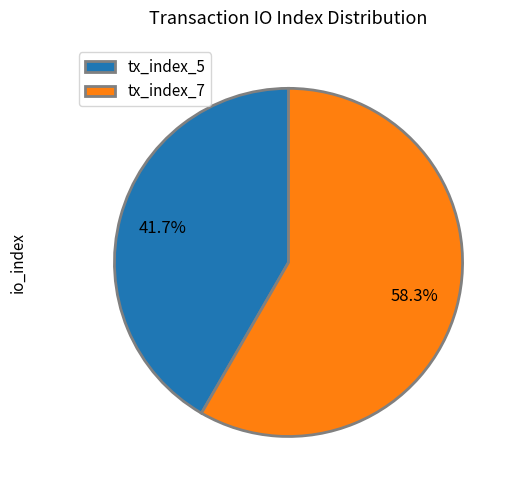

Does tx_index_5 represent more than half of the total?

No